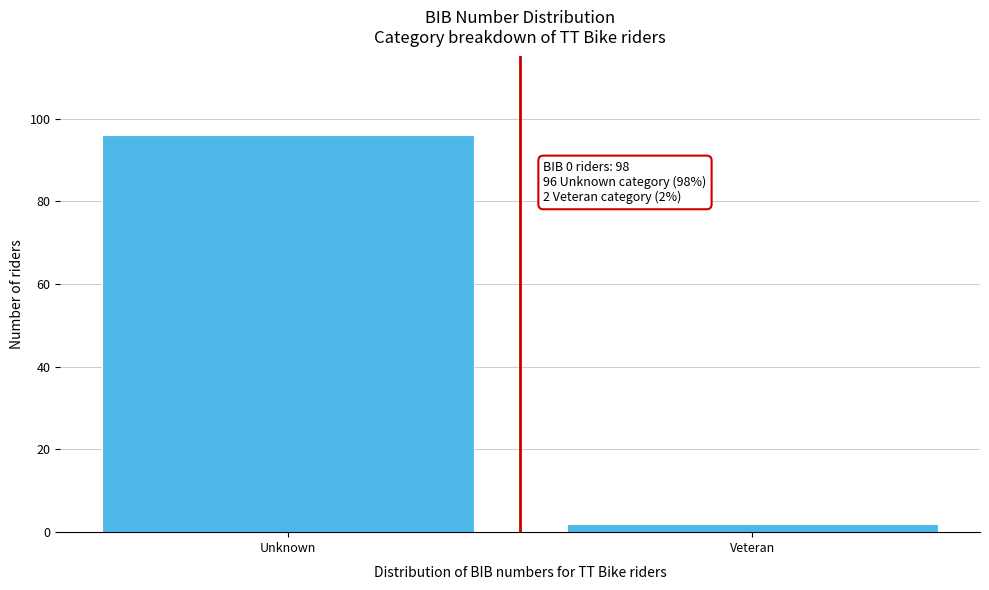

Reading left to right, what are all the values shown in this chart?

96	2